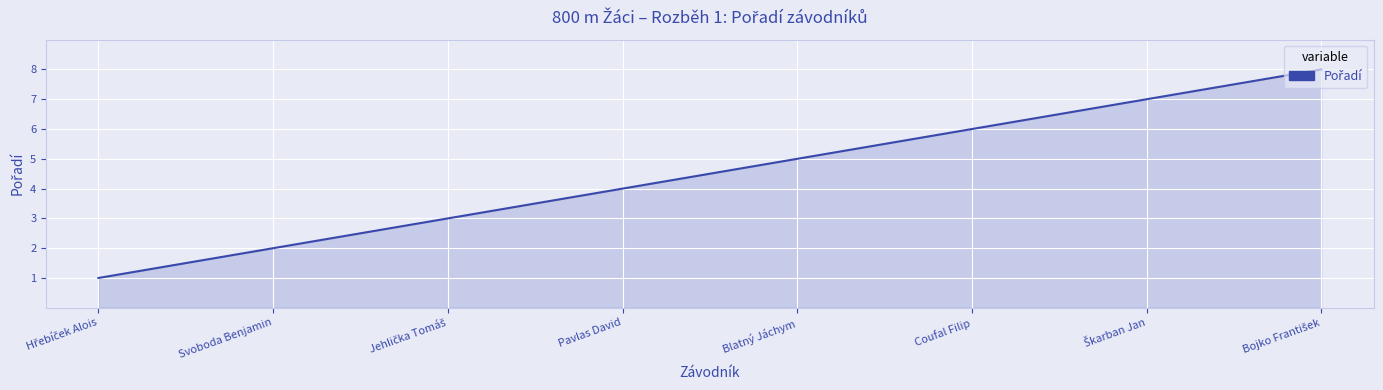

What is the ratio of the value at Pavlas David to the value at Coufal Filip?

0.7